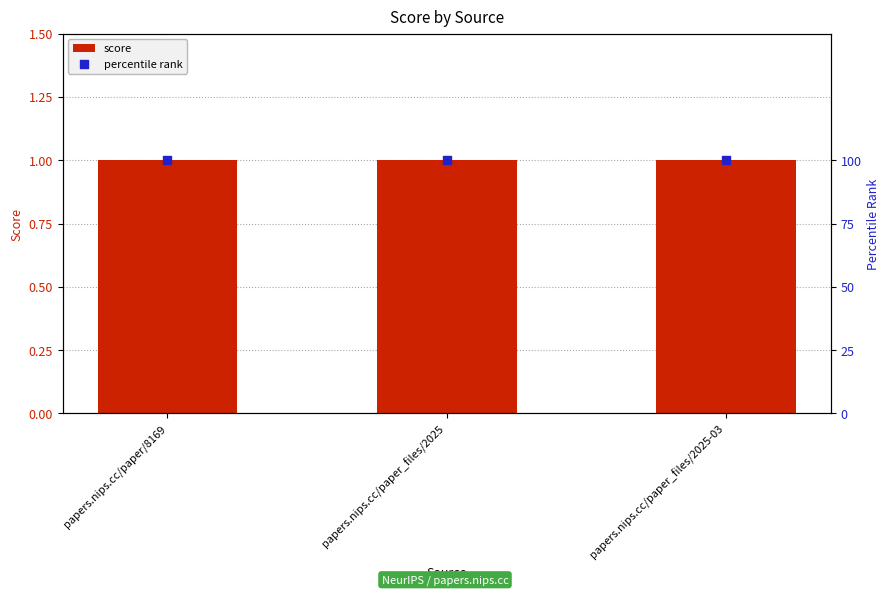

Which series contains the lowest Y value?

score